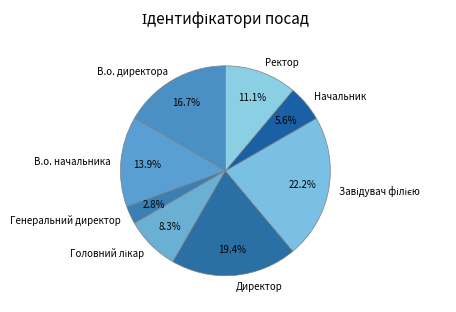

Is there any slice that represents more than half of the pie?

No